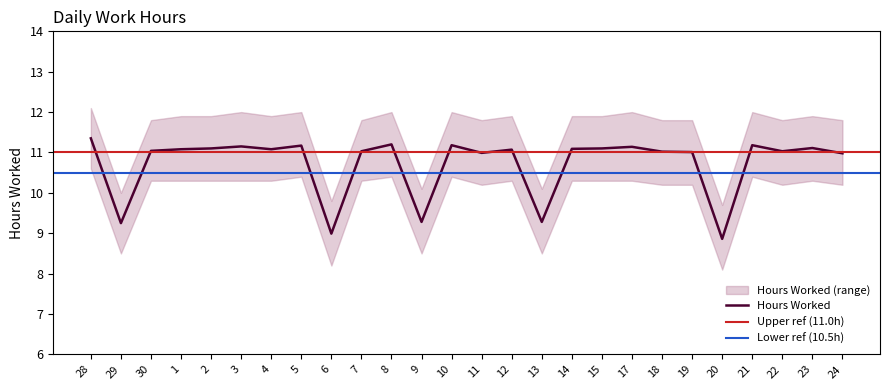

What is the greatest value displayed?

11.3